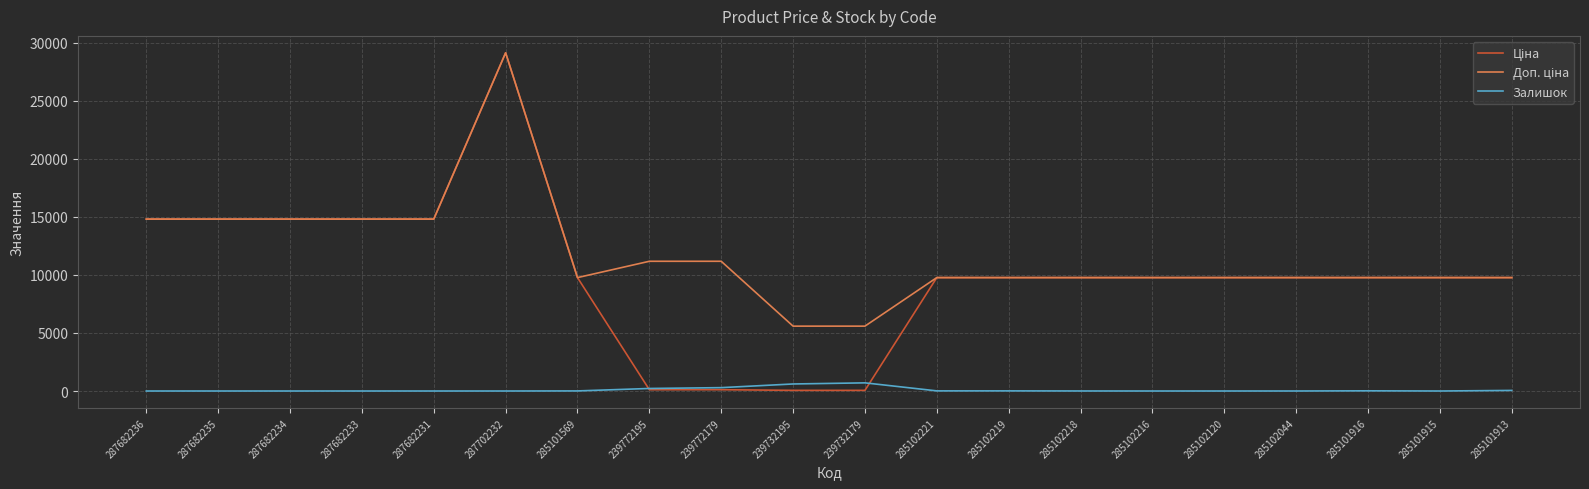

What is the maximum value shown in the chart?

29152.3